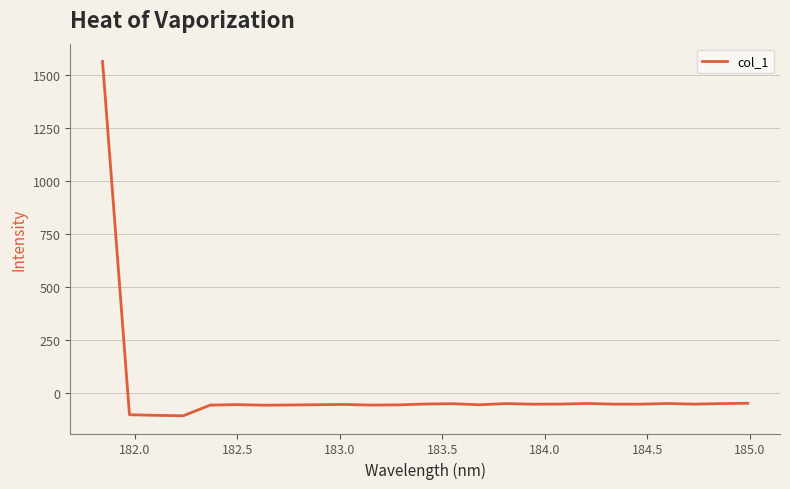

What is the greatest value displayed?

1563.4